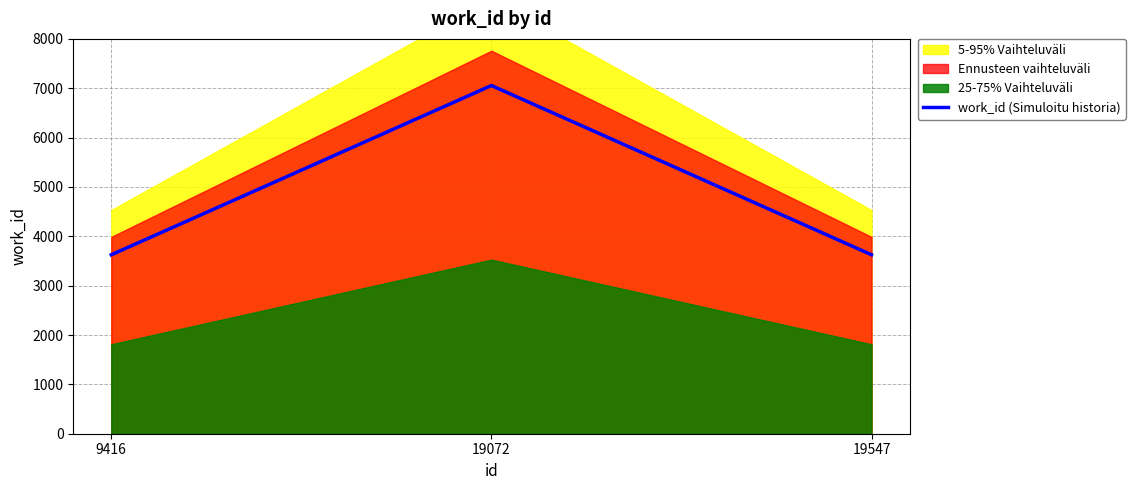

What is the value of the 3rd point from the left?

3626